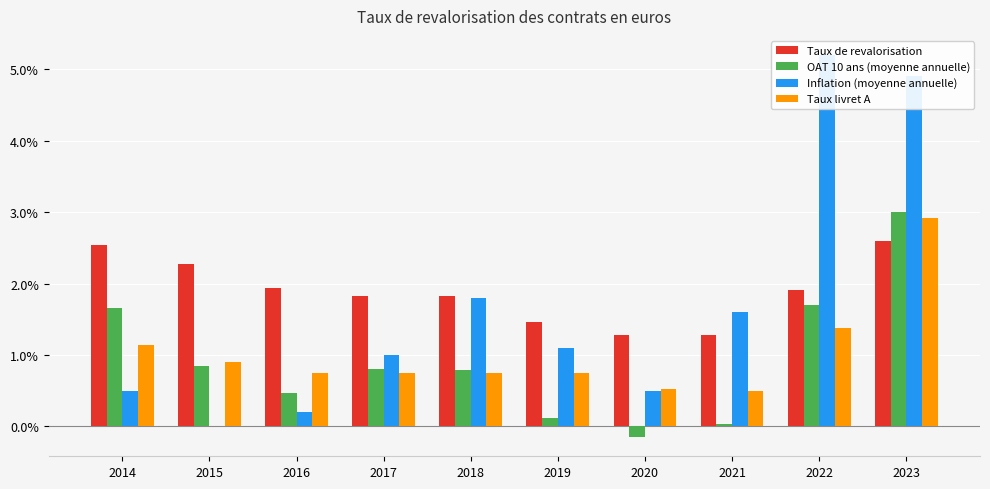

Is it true that OAT 10 ans (moyenne annuelle) equals -0.0 at 2020?

False